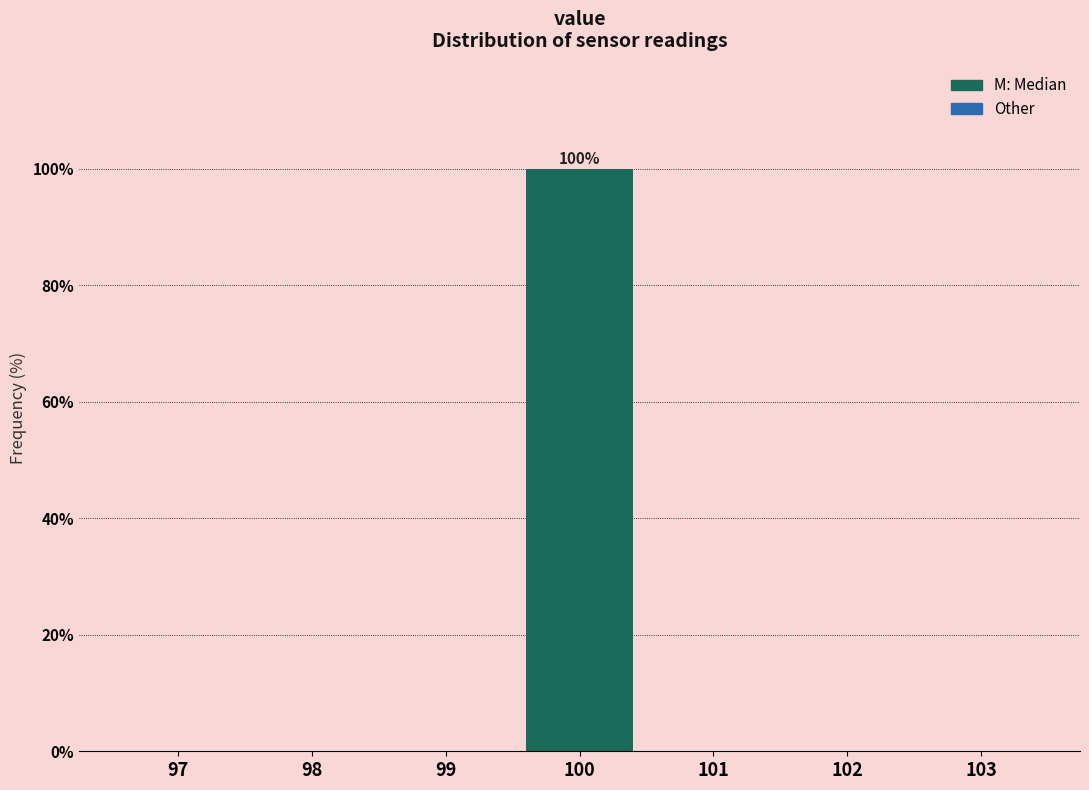

Reading left to right, what are all the values shown in this chart?

97=0	98=0	99=0	100=100	101=0	102=0	103=0